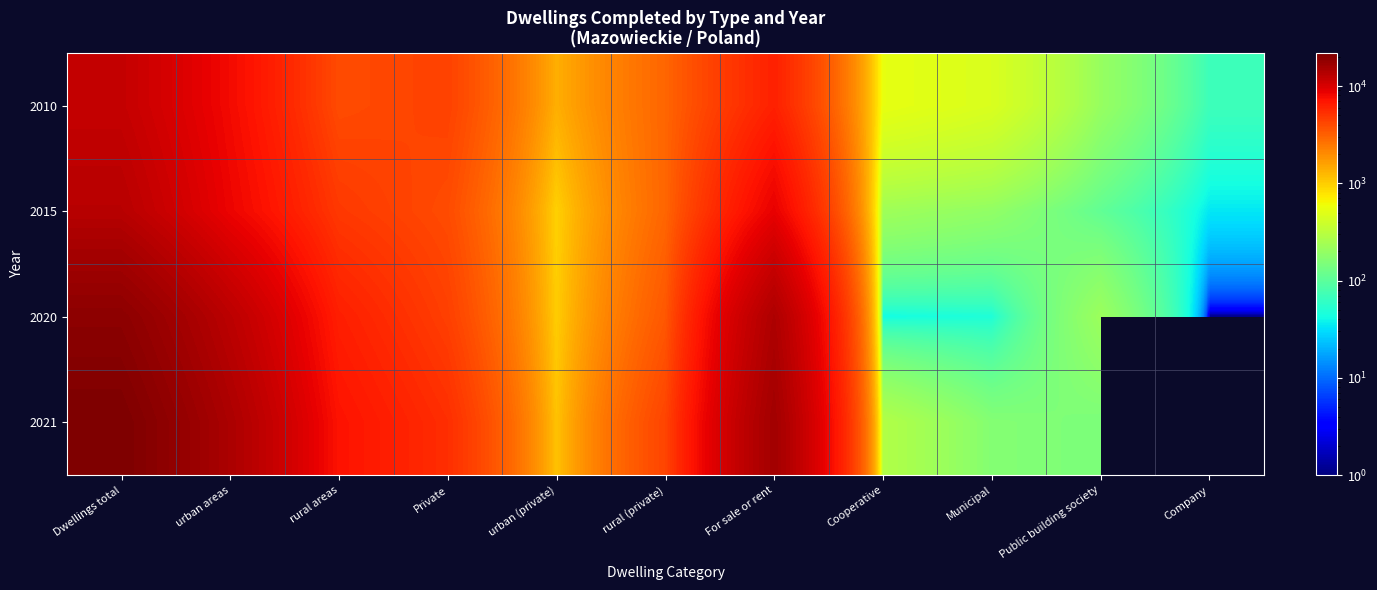

How many data points in 2010 are above 2982?

5